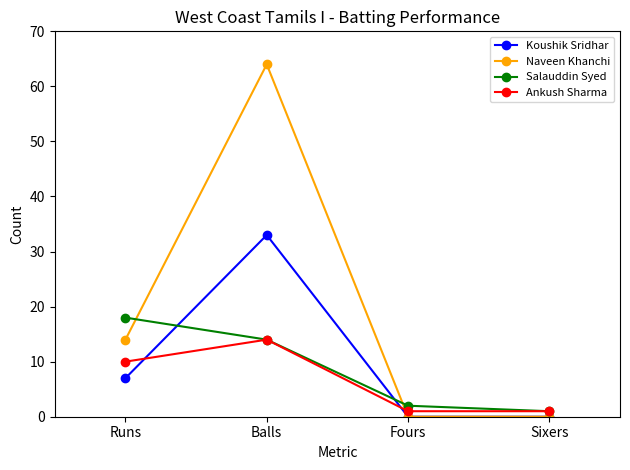

Where is Salauddin Syed nearest to the value 9?

Balls